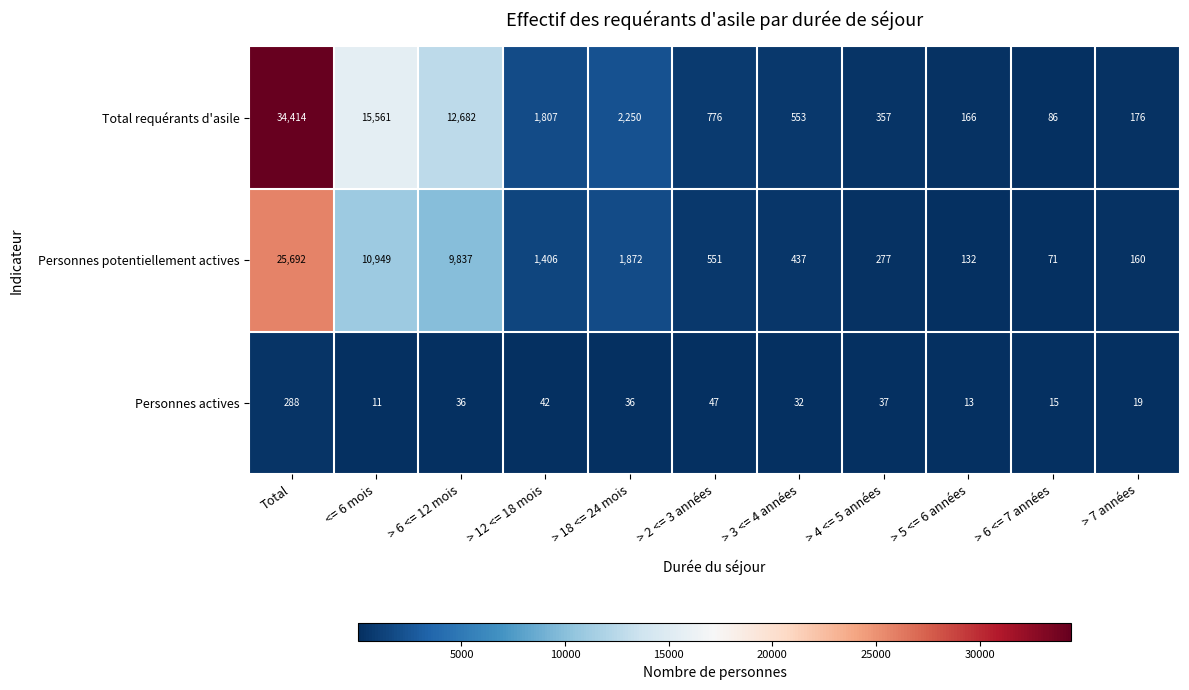

What is the sum of the Personnes potentiellement actives values at > 5 <= 6 années and > 6 <= 12 mois?

9969